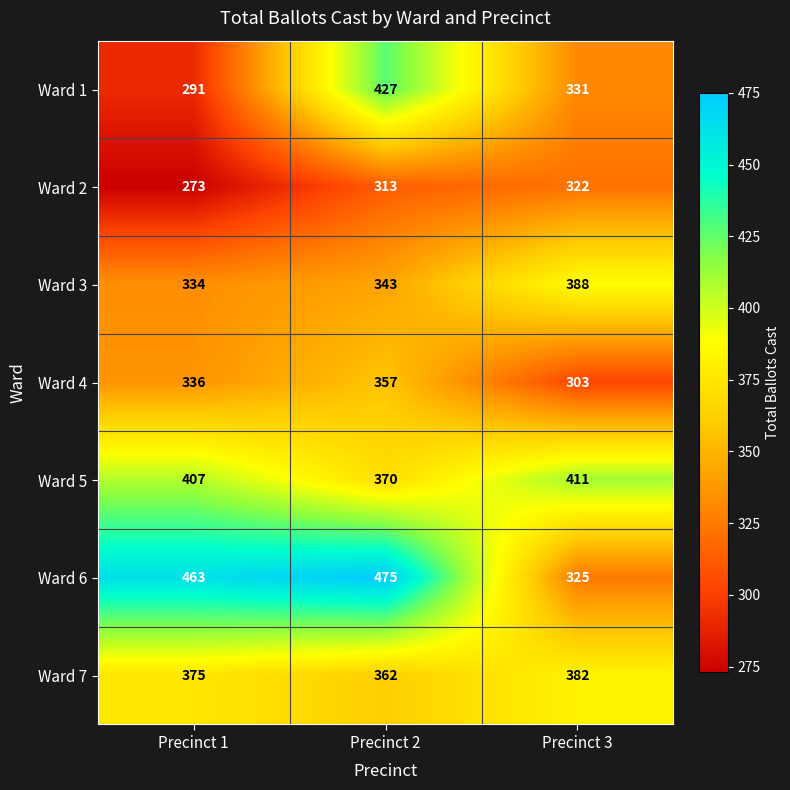

Which series has the largest total across all categories?

Ward 6